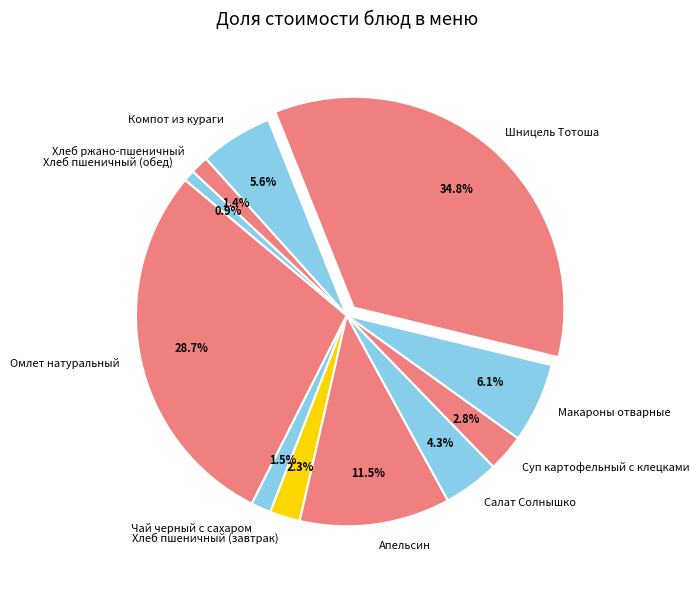

How many slices are in this pie chart?

11